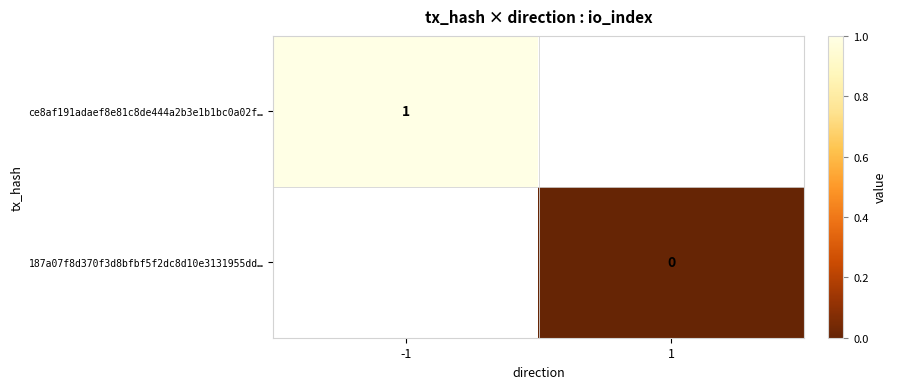

Between 1 and -1, which is larger?

-1